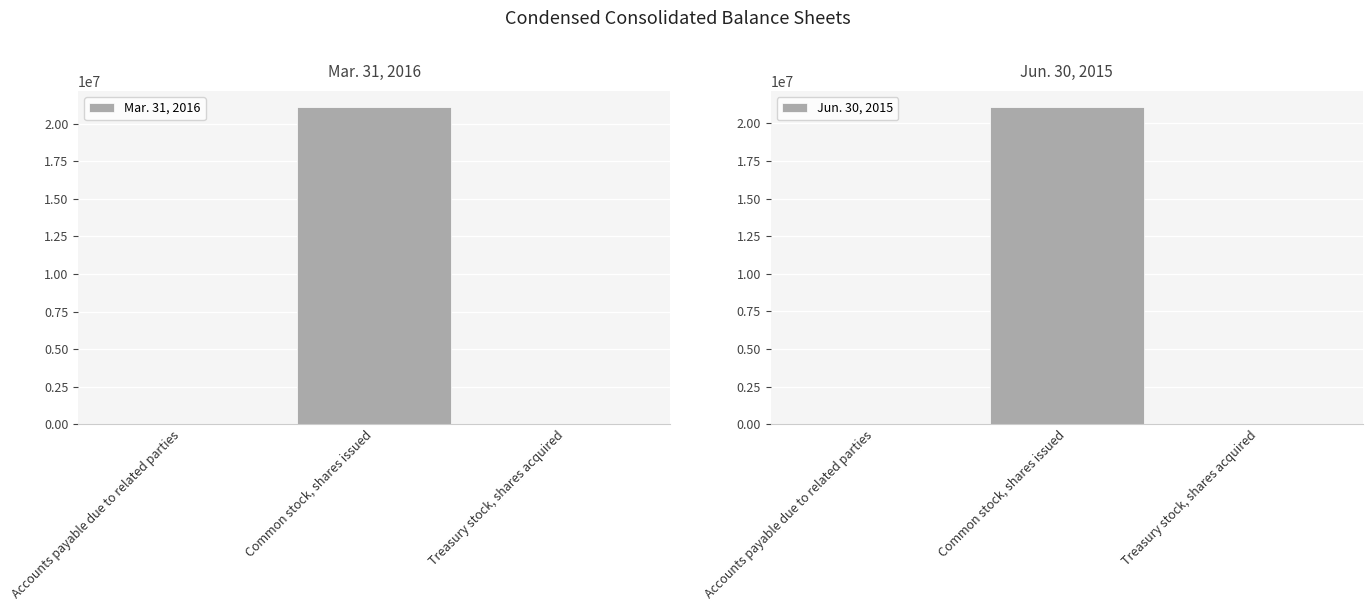

At how many categories does at least one series exceed 5453974?

1